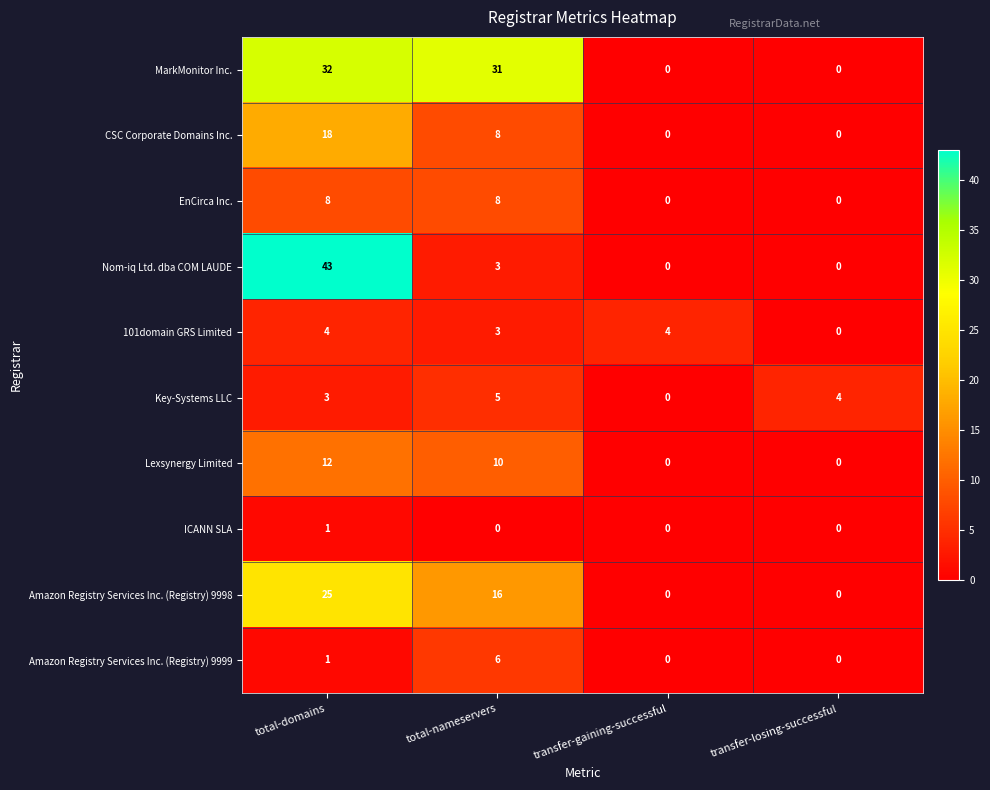

Rank the series by their maximum value, from highest to lowest.

Nom-iq Ltd. dba COM LAUDE, MarkMonitor Inc., Amazon Registry Services Inc. (Registry) 9998, CSC Corporate Domains Inc., Lexsynergy Limited, EnCirca Inc., Amazon Registry Services Inc. (Registry) 9999, Key-Systems LLC, 101domain GRS Limited, ICANN SLA